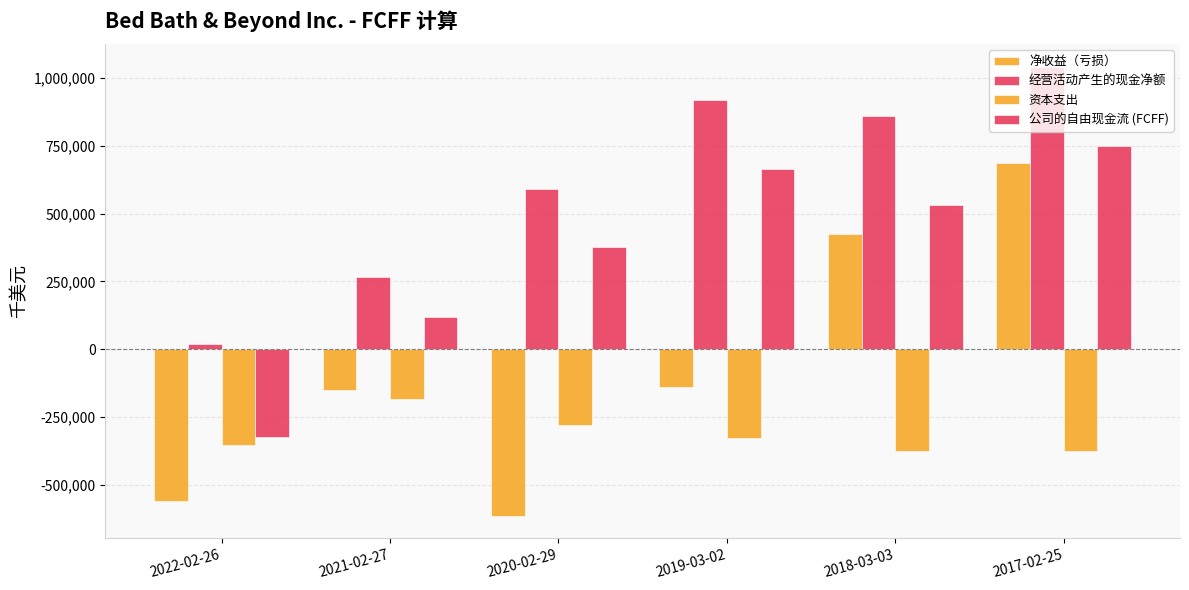

Reading right to left, list all the values displayed in this chart.

净收益（亏损）: 2017-02-25=685108	2018-03-03=424858	2019-03-02=-137224	2020-02-29=-613816	2021-02-27=-150773	2022-02-26=-559623
经营活动产生的现金净额: 2017-02-25=1041788	2018-03-03=859689	2019-03-02=918278	2020-02-29=590941	2021-02-27=268108	2022-02-26=17854
资本支出: 2017-02-25=-373574	2018-03-03=-375793	2019-03-02=-325366	2020-02-29=-277401	2021-02-27=-183077	2022-02-26=-354185
公司的自由现金流 (FCFF): 2017-02-25=749614	2018-03-03=533546	2019-03-02=664235	2020-02-29=378703	2021-02-27=118878	2022-02-26=-323165